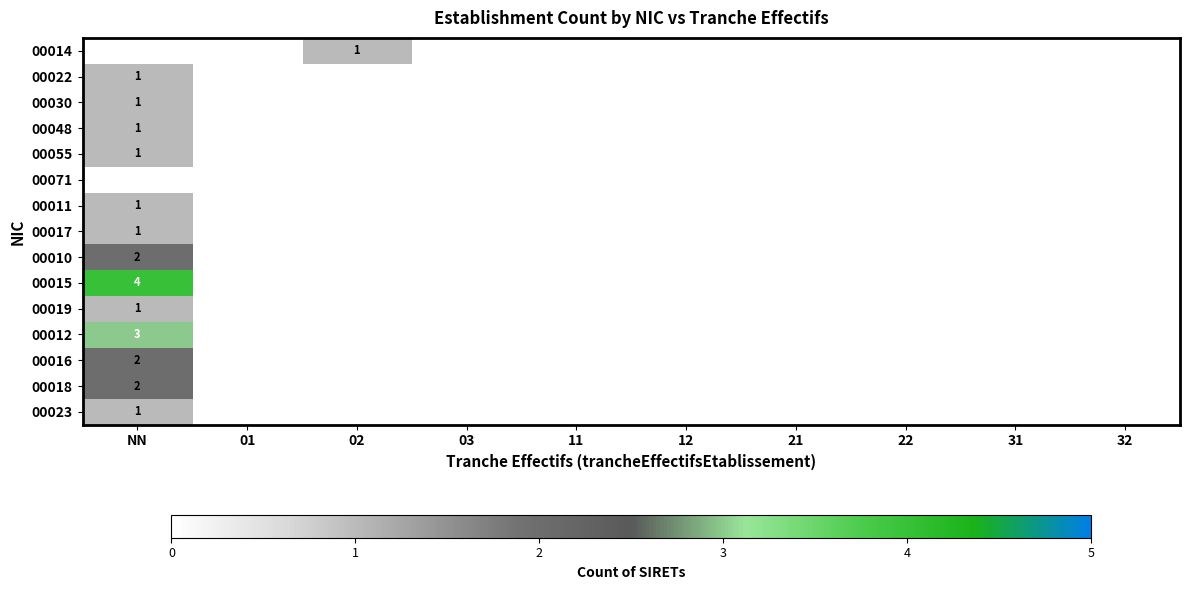

The value of 00048 at NN is 0. True or false?

False